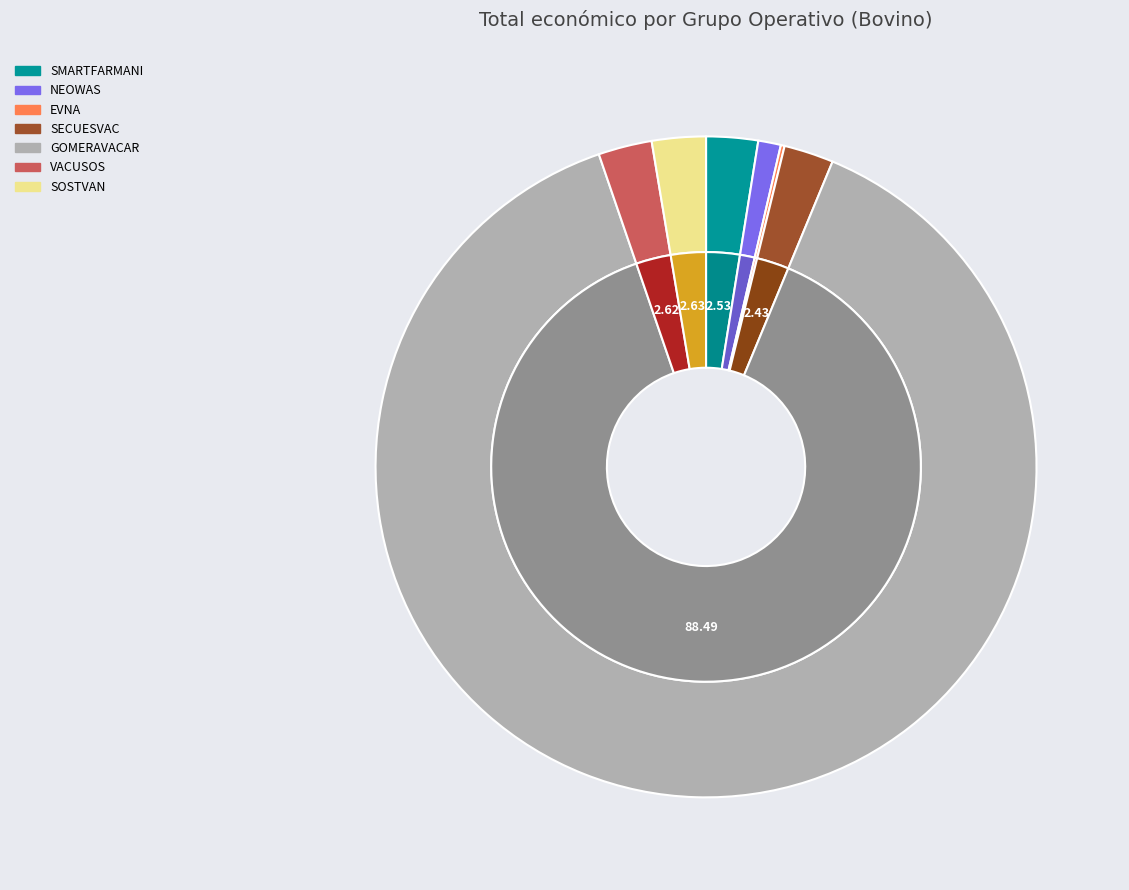

Count the number of slices in the pie.

7